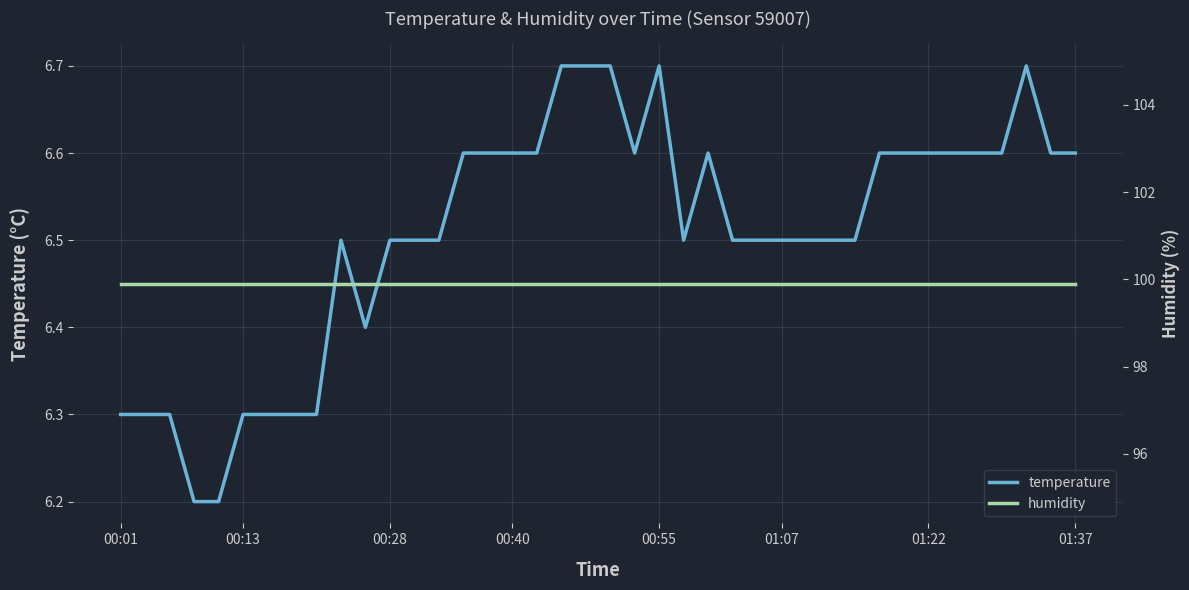

Reading left to right, extract all data points from this chart.

temperature: 6.3	6.3	6.3	6.2	6.2	6.3	6.3	6.3	6.3	6.5	6.4	6.5	6.5	6.5	6.6	6.6	6.6	6.6	6.7	6.7	6.7	6.6	6.7	6.5	6.6	6.5	6.5	6.5	6.5	6.5	6.5	6.6	6.6	6.6	6.6	6.6	6.6	6.7	6.6	6.6
humidity: 99.9	99.9	99.9	99.9	99.9	99.9	99.9	99.9	99.9	99.9	99.9	99.9	99.9	99.9	99.9	99.9	99.9	99.9	99.9	99.9	99.9	99.9	99.9	99.9	99.9	99.9	99.9	99.9	99.9	99.9	99.9	99.9	99.9	99.9	99.9	99.9	99.9	99.9	99.9	99.9